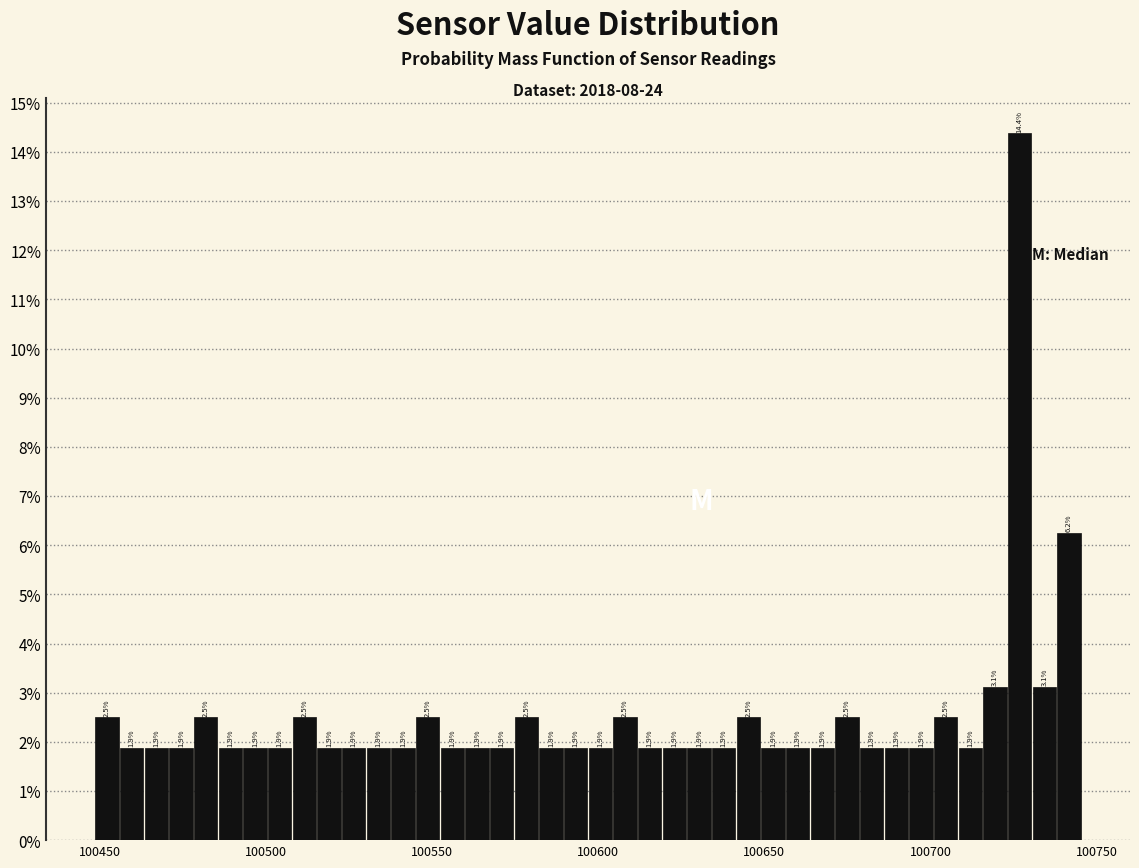

Read against the x-axis, roughly where is the centre of the tallest bar?

100725